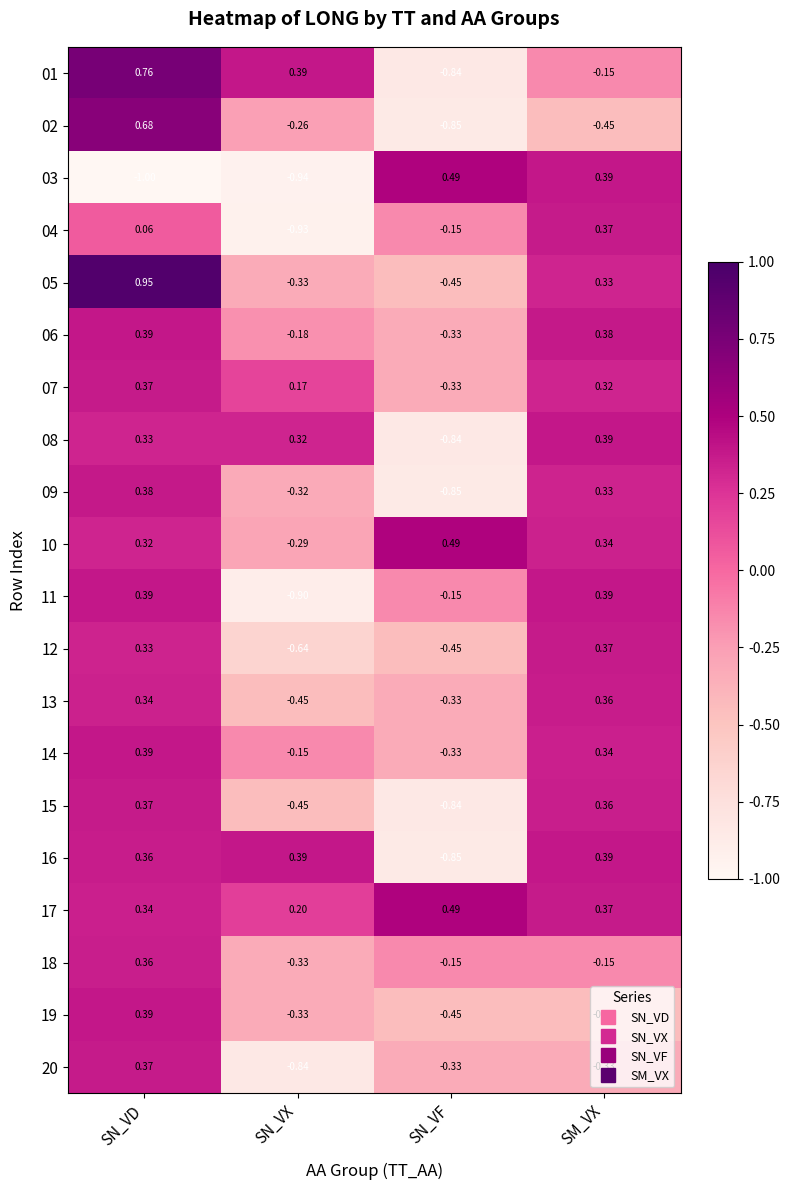

Rank the categories by 08 value from lowest to highest.

SN_VF, SN_VX, SN_VD, SM_VX